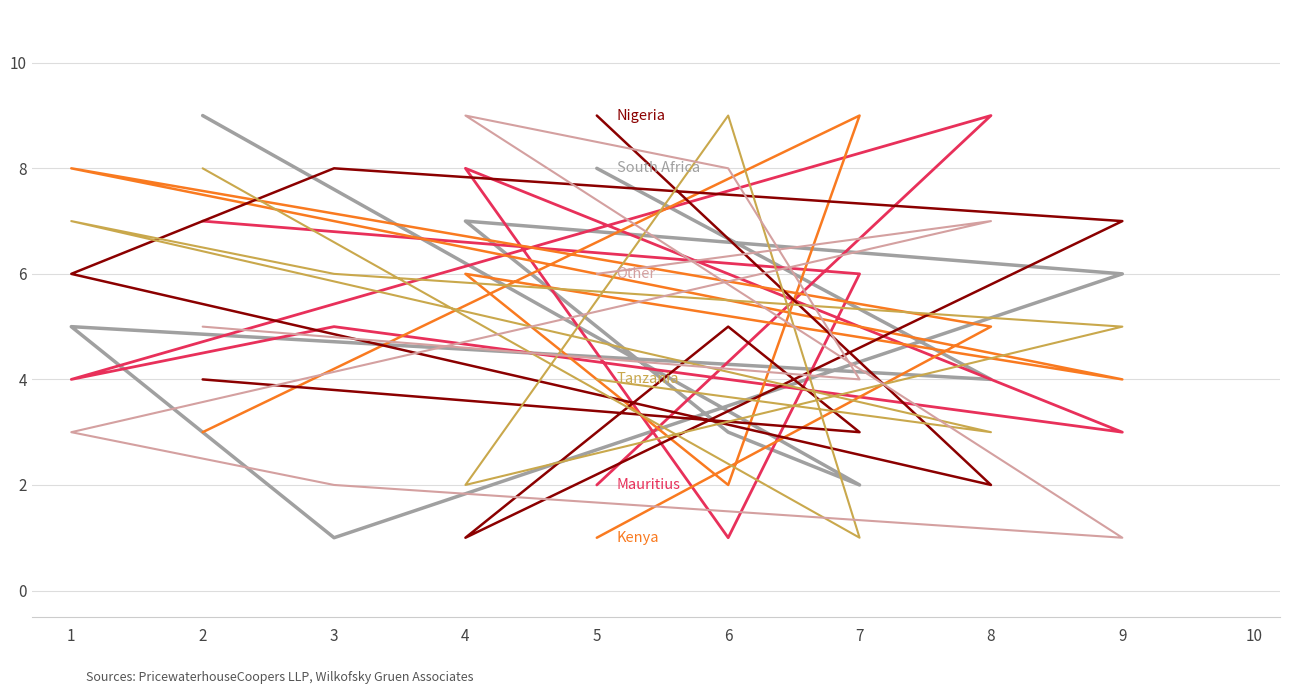

Which has a higher value, 9 or 7?

9